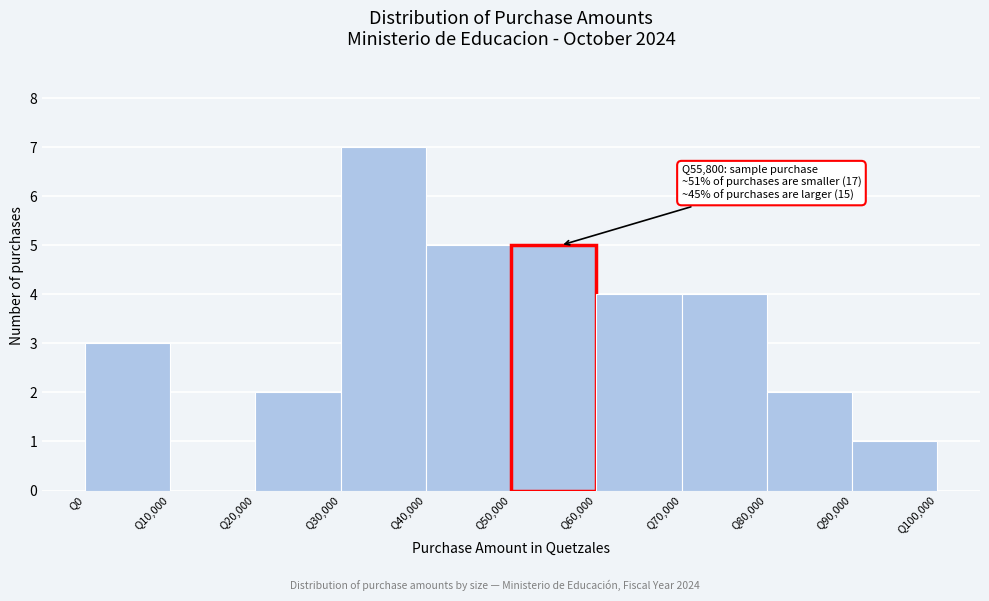

Over which range of the x-axis is the bar tallest?

30000 to 40000